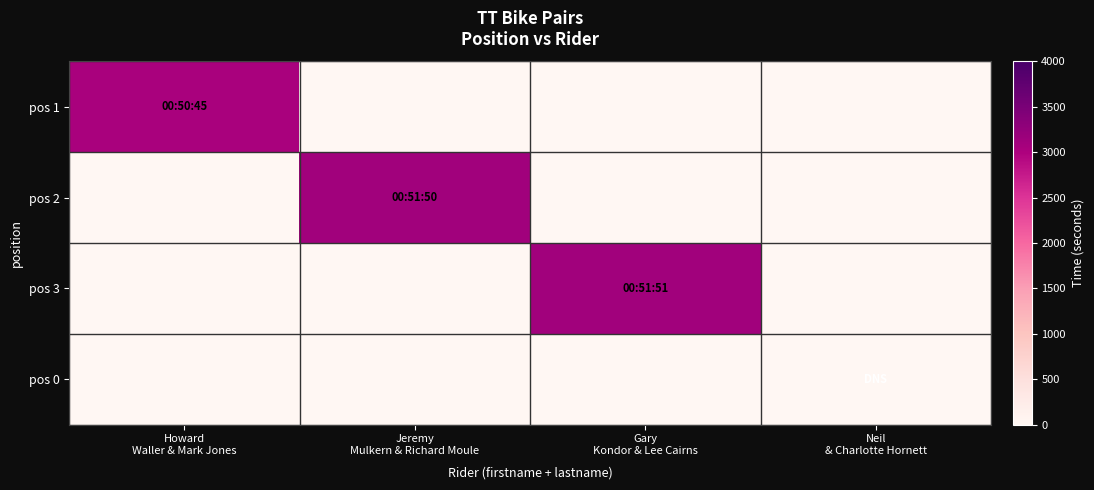

How many series are shown in this chart?

4